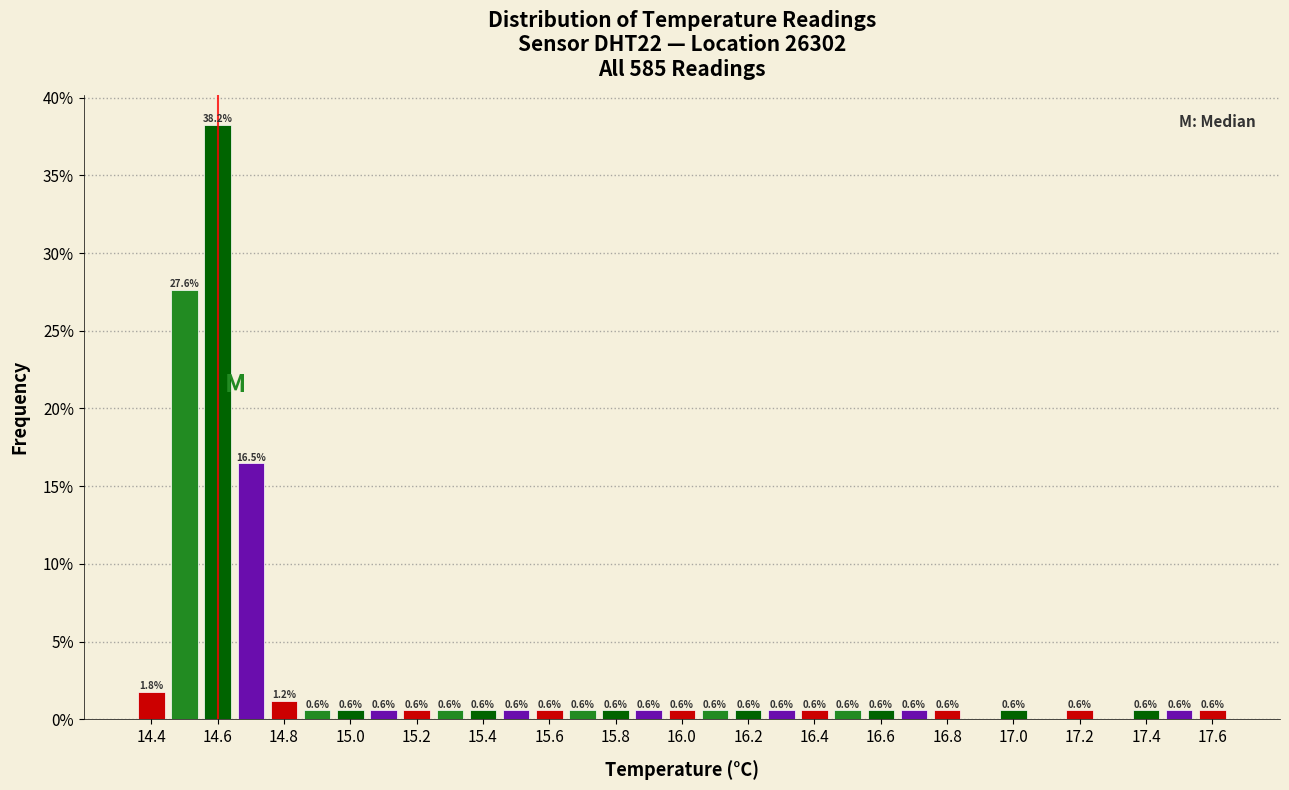

Over which range of the x-axis is the bar tallest?

14.55 to 14.65